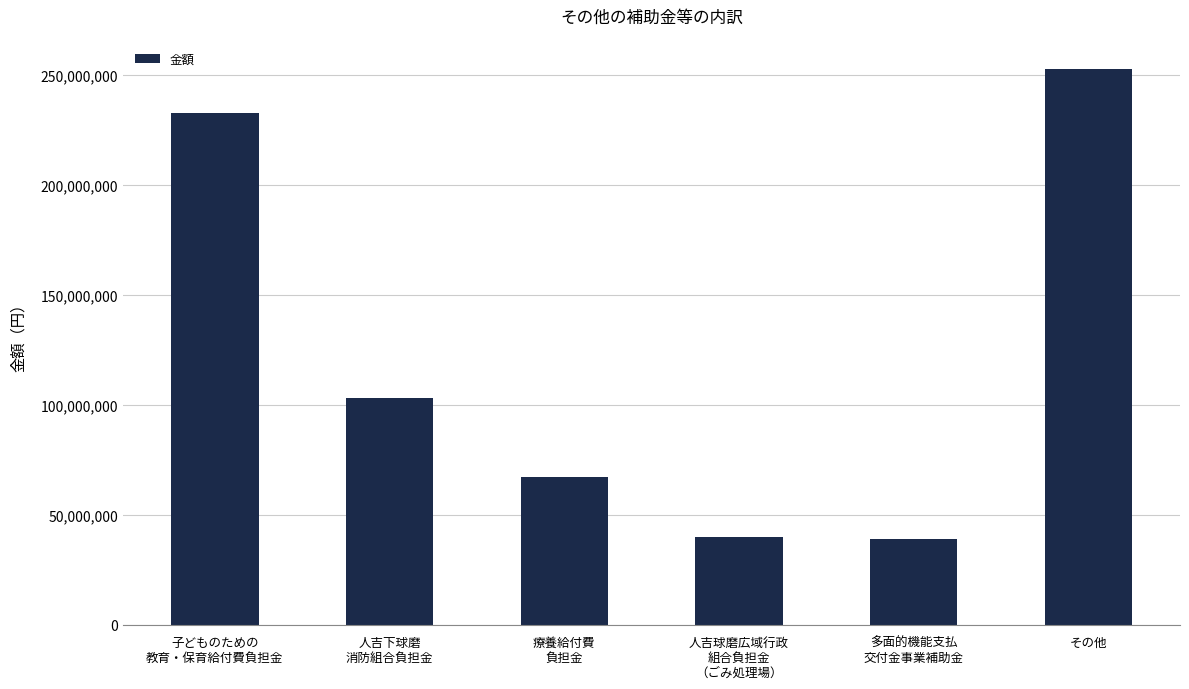

The chart shows a value of 157440821 at その他. True or false?

False